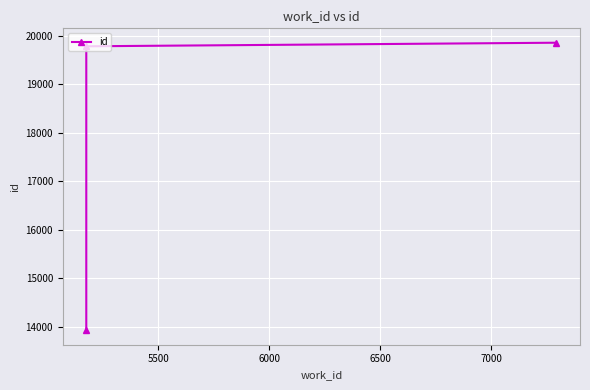

What is the value of the 3rd point from the left?

19862